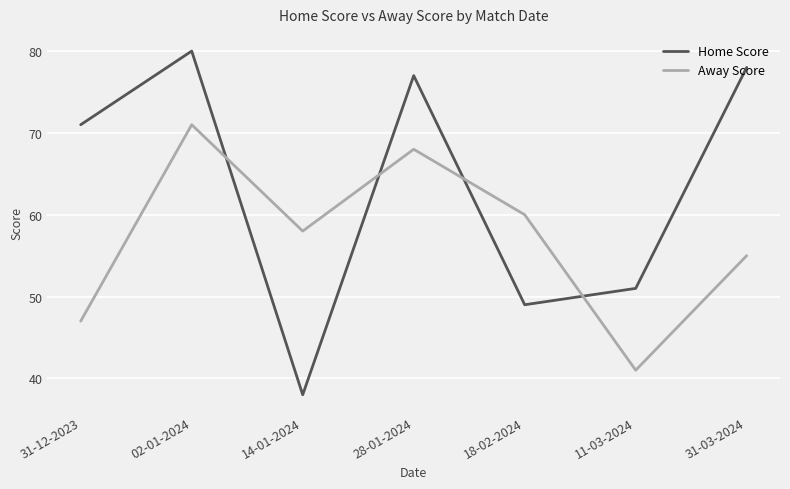

Read the Away Score value at 14-01-2024, to the nearest 10.

60